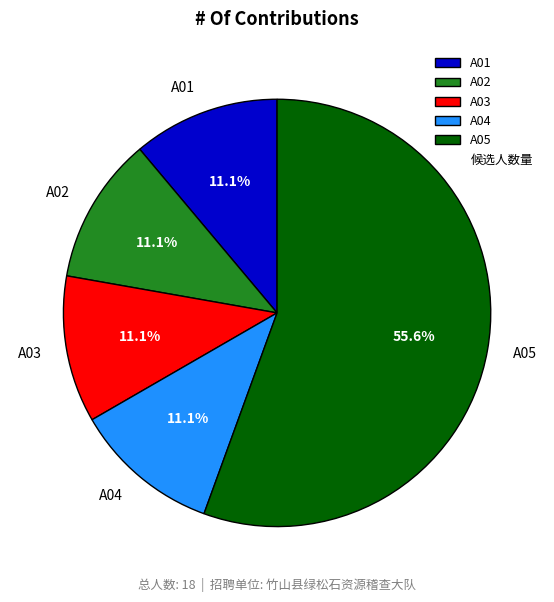

What portion of the pie excludes A05?

44.4%